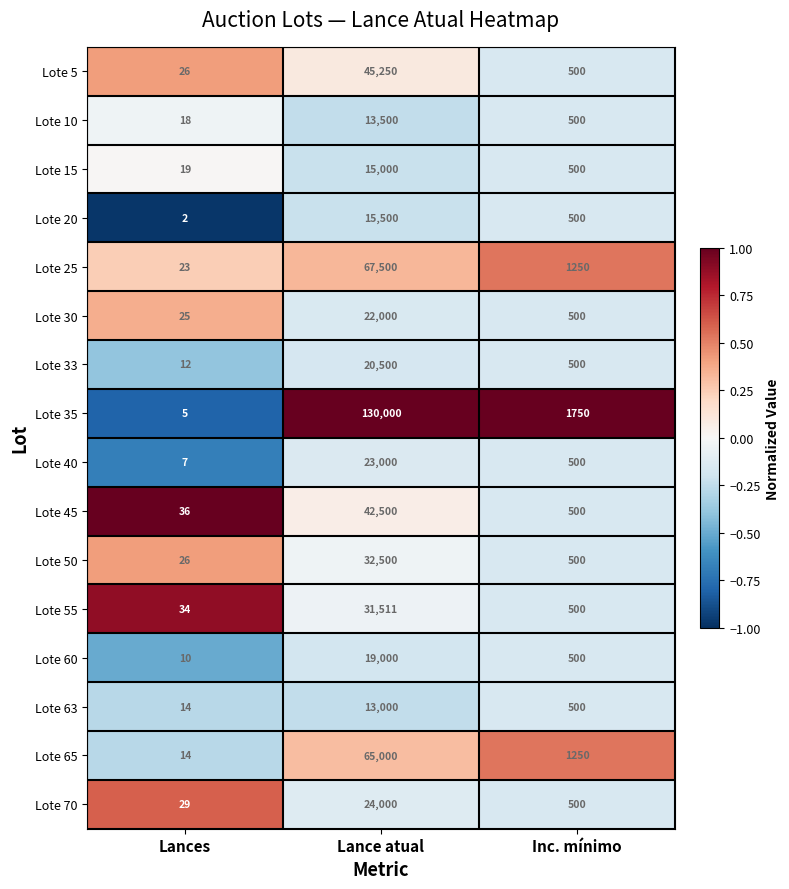

Read the Lote 70 value at Inc. mínimo.

500